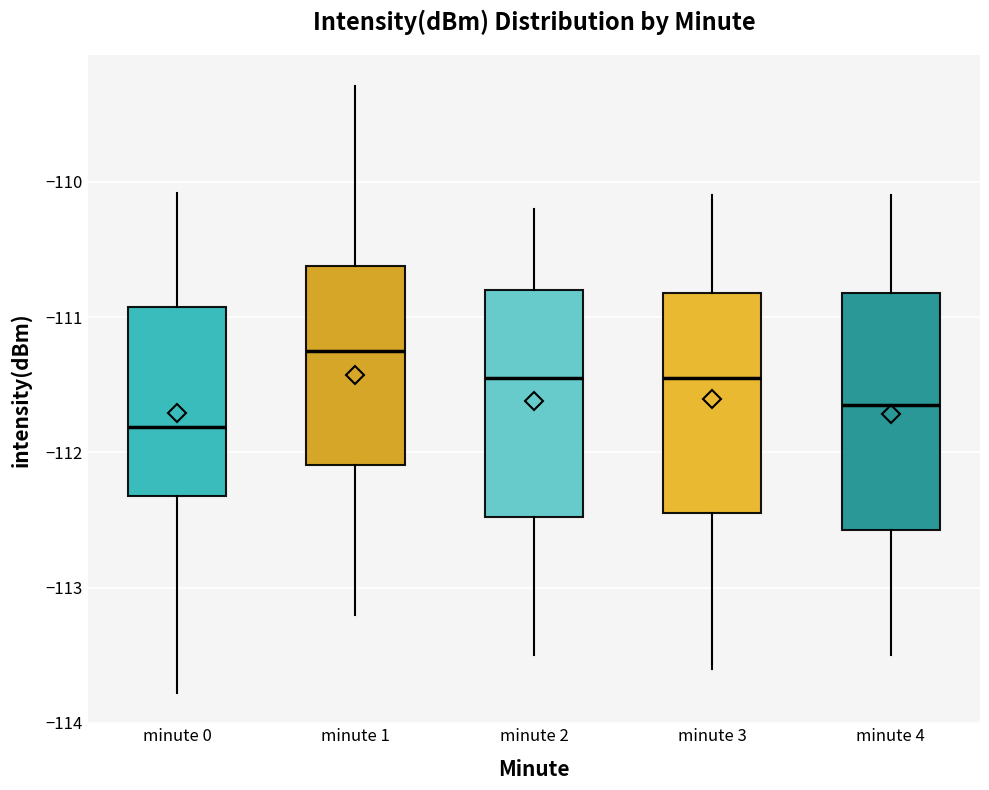

Reading left to right, read every box against the y-axis: the position of its median line, the range the box covers, and the ends of its whiskers. The values are not printed on the chart, so give them approximately, as read against the axis.

minute 0: median -111.8, box -112.3 to -110.9, whiskers -113.8 to -110.1
minute 1: median -111.2, box -112.1 to -110.6, whiskers -113.2 to -109.3
minute 2: median -111.4, box -112.5 to -110.8, whiskers -113.5 to -110.2
minute 3: median -111.4, box -112.4 to -110.8, whiskers -113.6 to -110.1
minute 4: median -111.6, box -112.6 to -110.8, whiskers -113.5 to -110.1